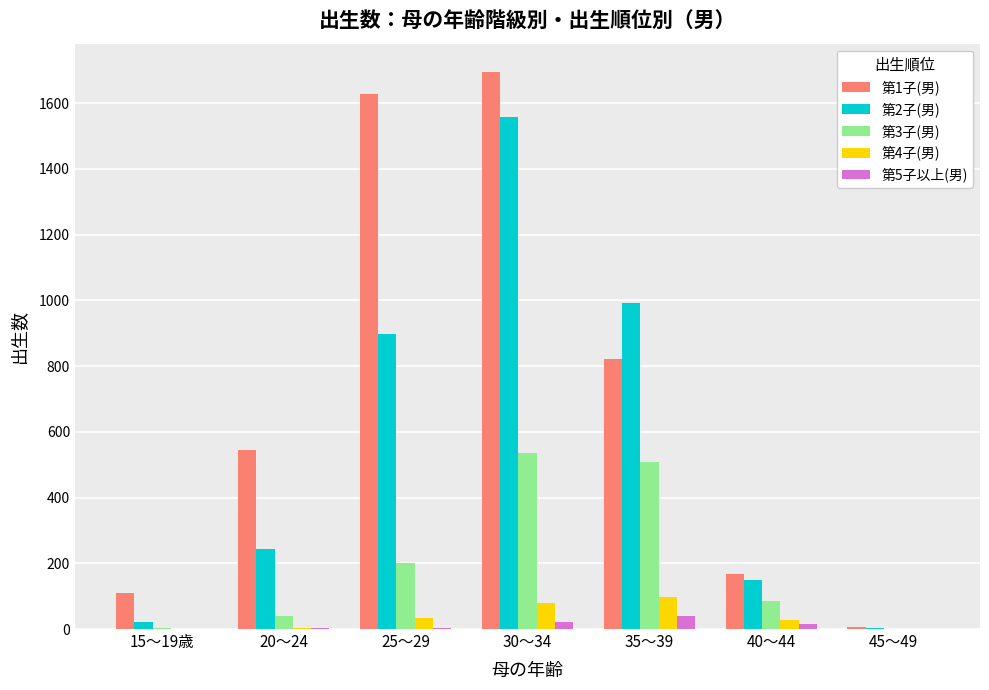

What is the highest value of the 第4子(男) series?

98